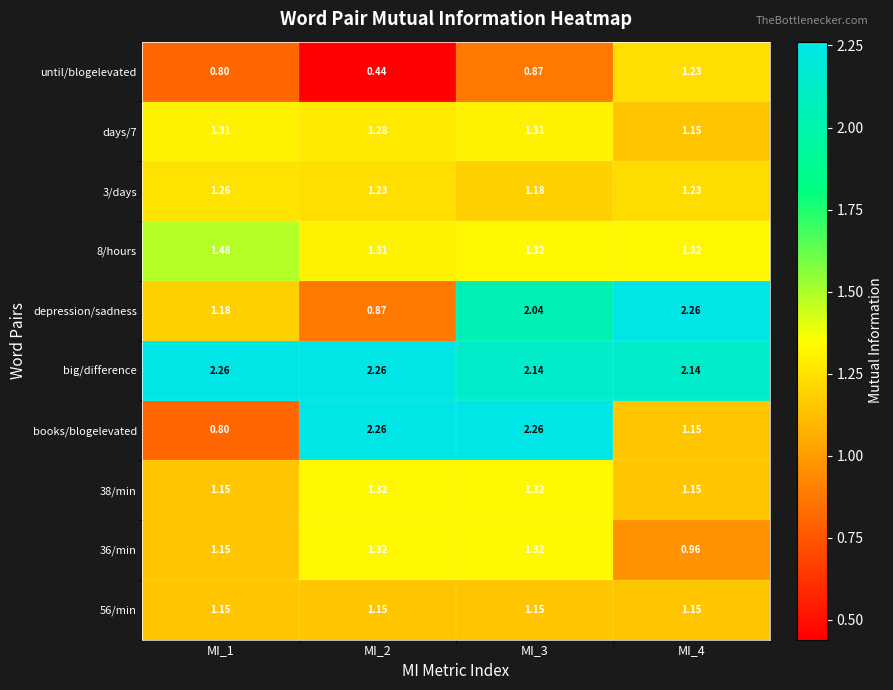

Is the value of 8/hours at MI_1 greater than the value of 36/min at MI_3?

Yes